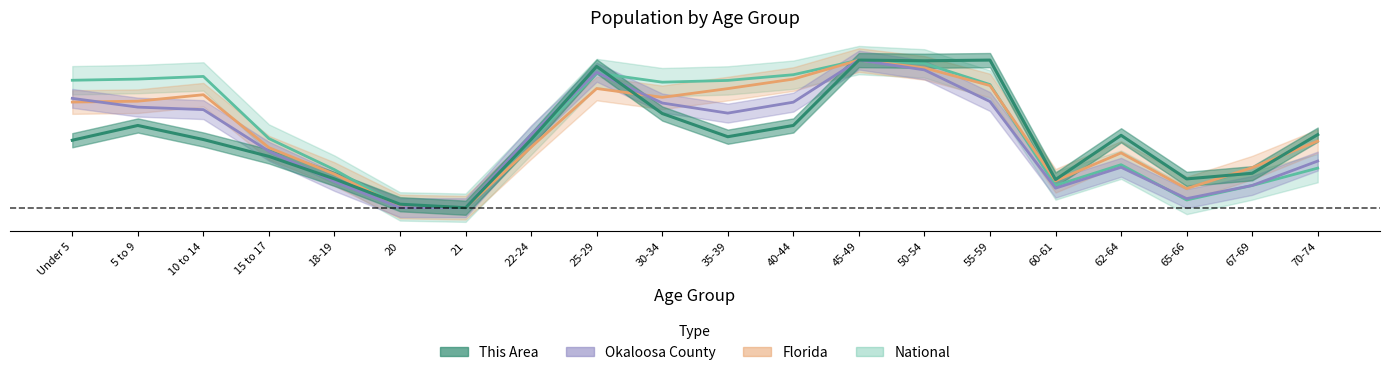

True or false: Florida has more than 2 interior local peaks.

True